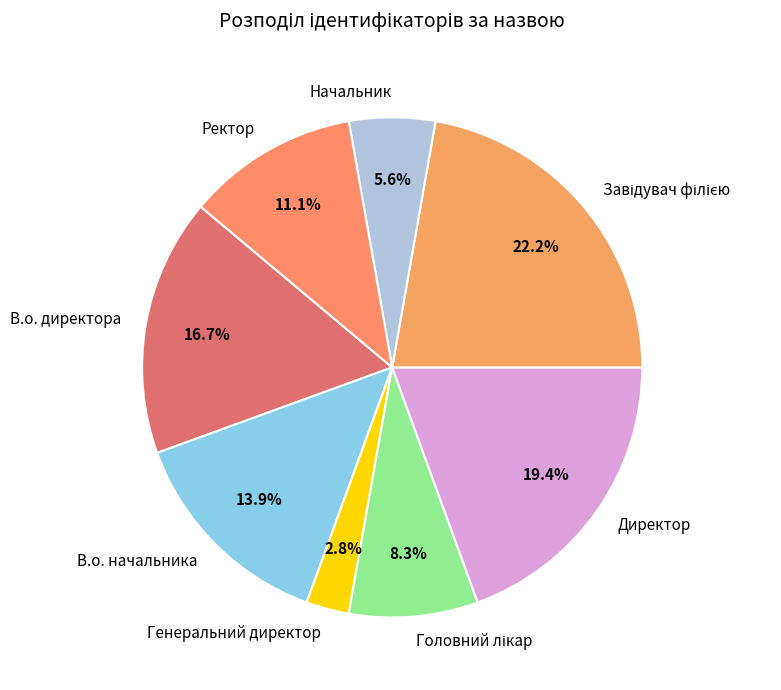

Which category has the smallest portion of the pie?

Генеральний директор